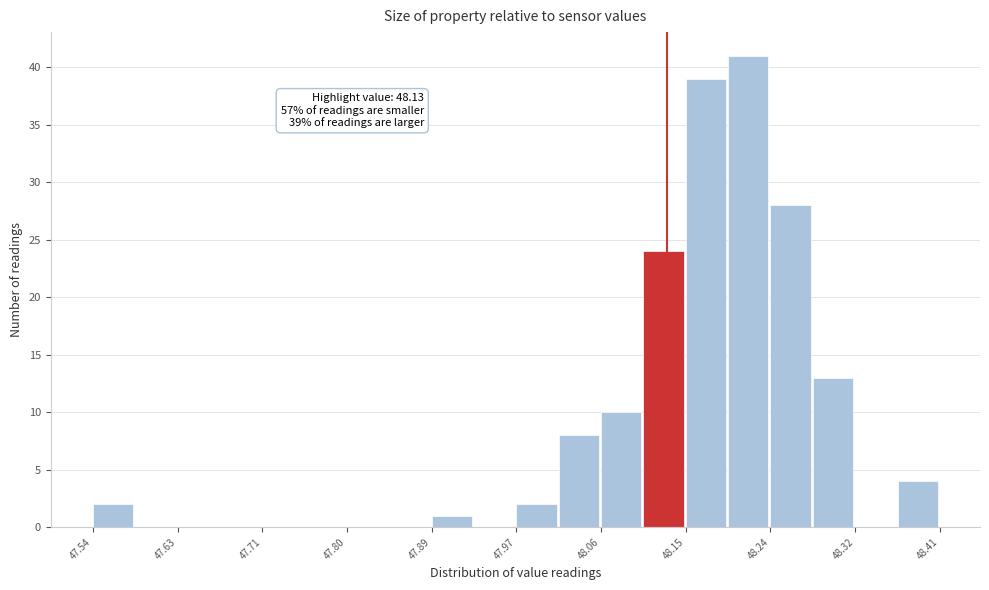

Which range on the x-axis has the tallest bar?

48.19 to 48.24